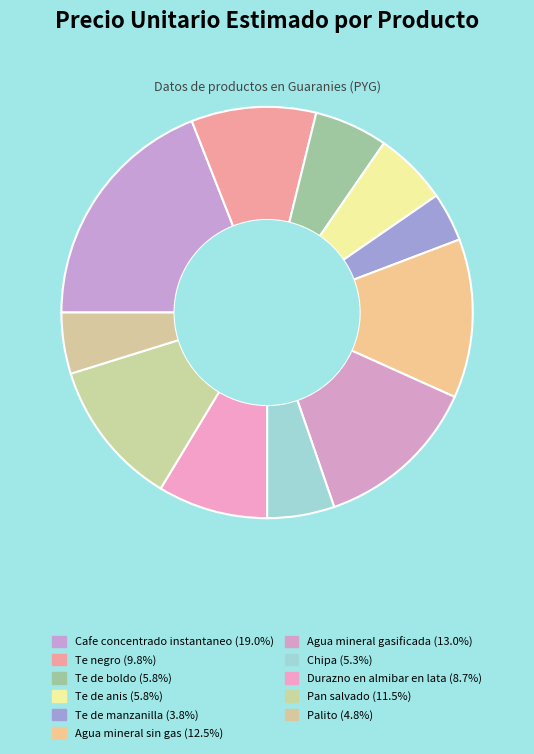

How many slices are in this pie chart?

11